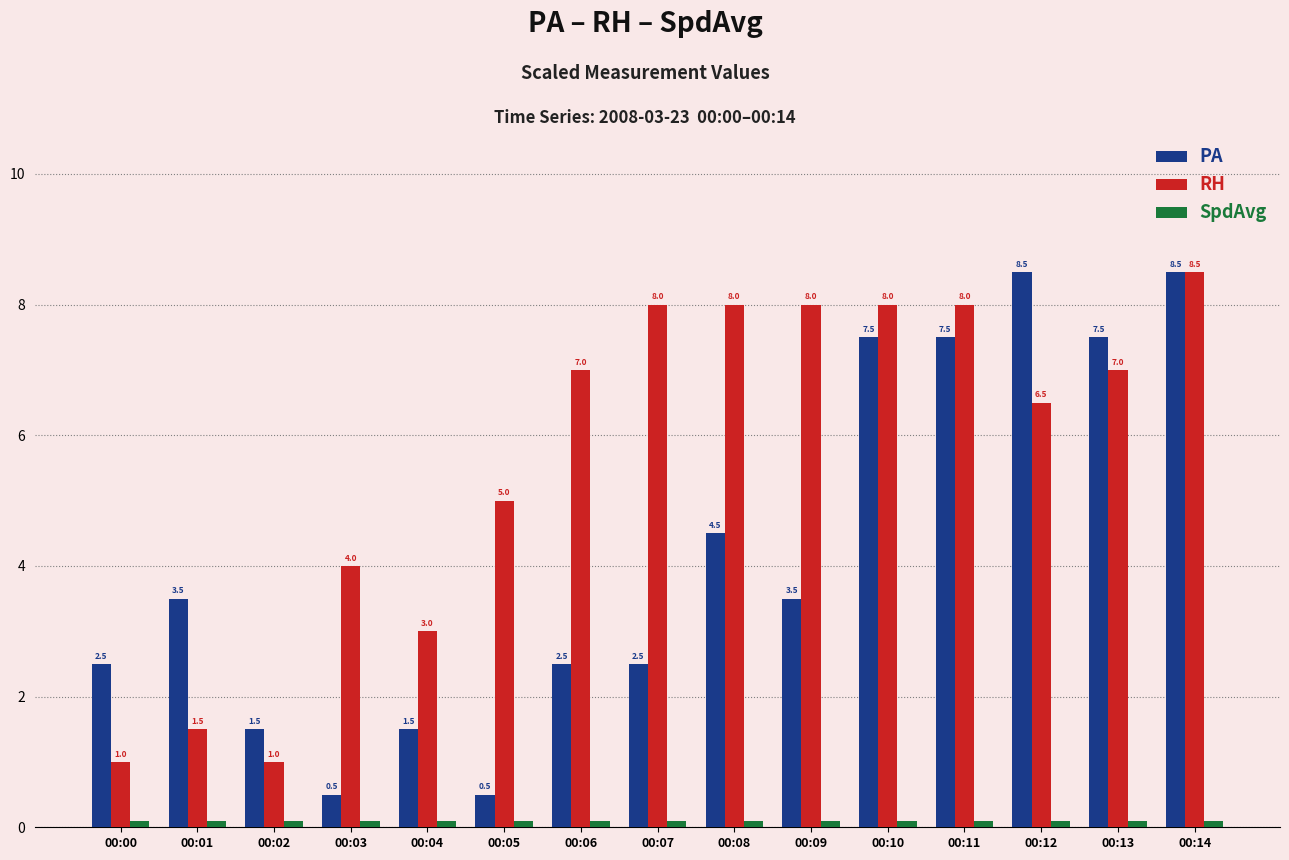

At which category is the sum across all series the highest?

00:14